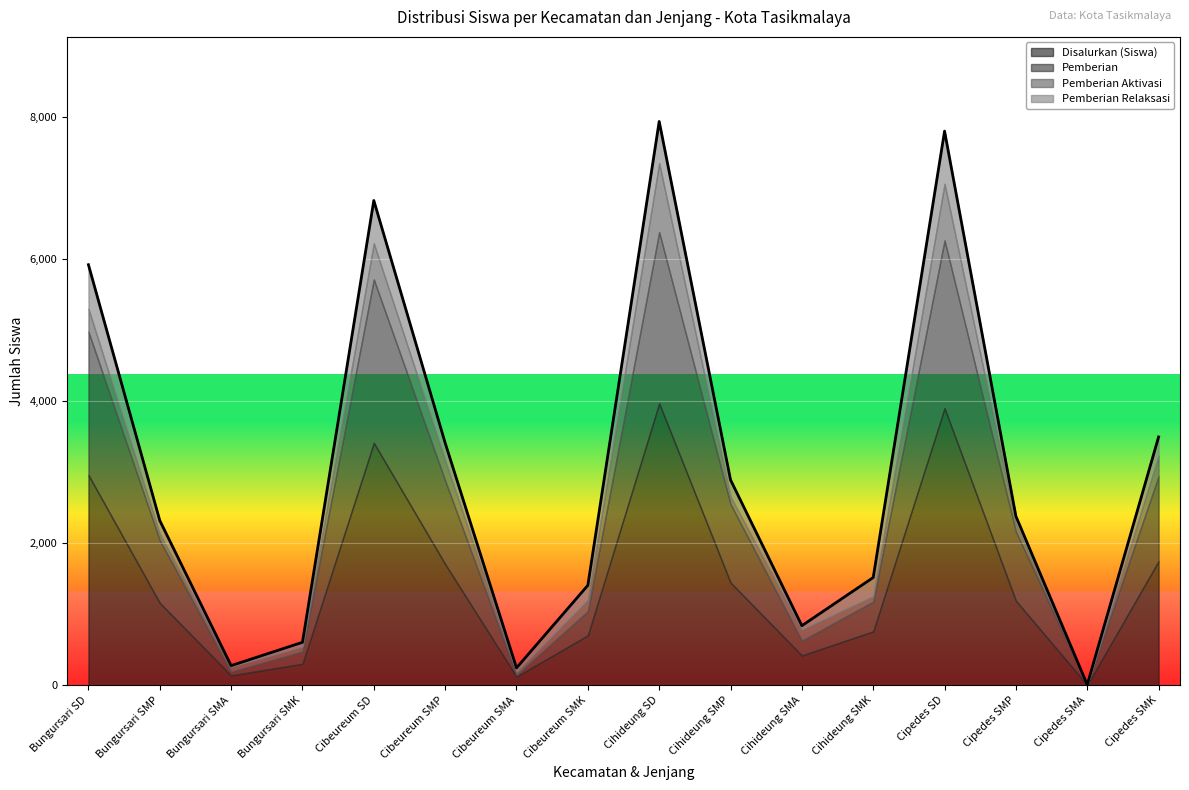

Reading left to right, extract all data points from this chart.

Disalurkan (Siswa): 2959	1159	138	302	3411	1705	122	703	3967	1445	419	758	3899	1189	4	1747
Pemberian: 2017	882	53	173	2300	1176	23	339	2409	1105	209	418	2362	974	2	1196
Pemberian Aktivasi: 323	91	70	72	508	285	46	161	973	104	155	77	797	113	0	289
Pemberian Relaksasi: 619	186	15	57	603	244	53	203	585	236	55	263	740	102	2	262